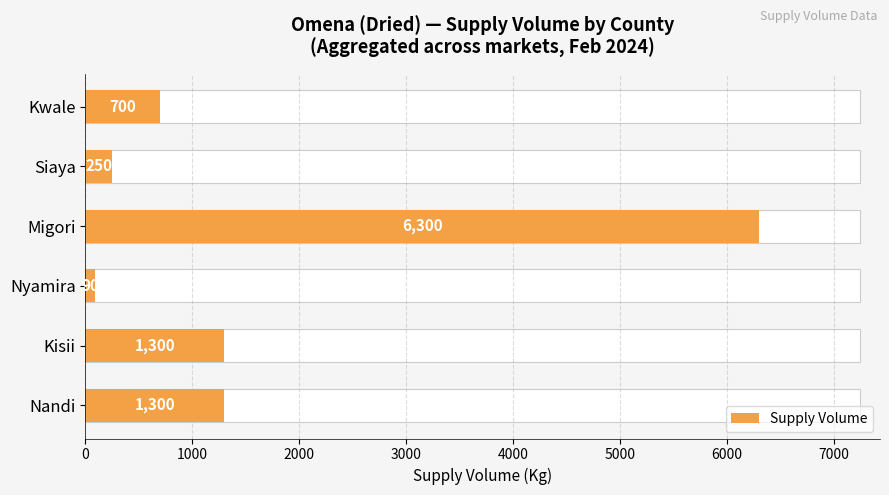

The chart shows a value of 1300 at Nandi. True or false?

True